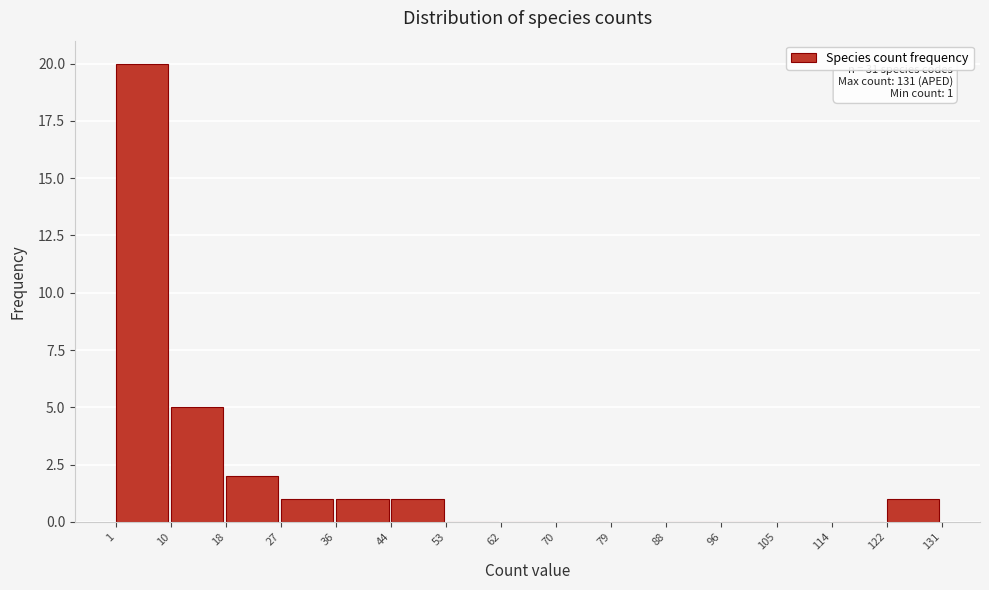

Which range on the x-axis has the tallest bar?

1 to 10